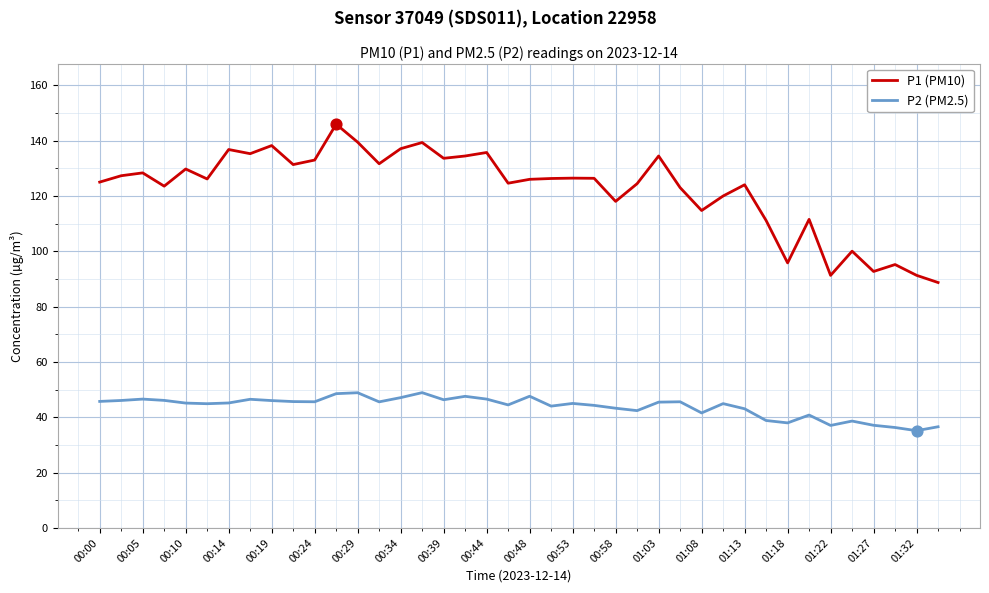

Which series has the largest range (max minus min)?

P1 (PM10)